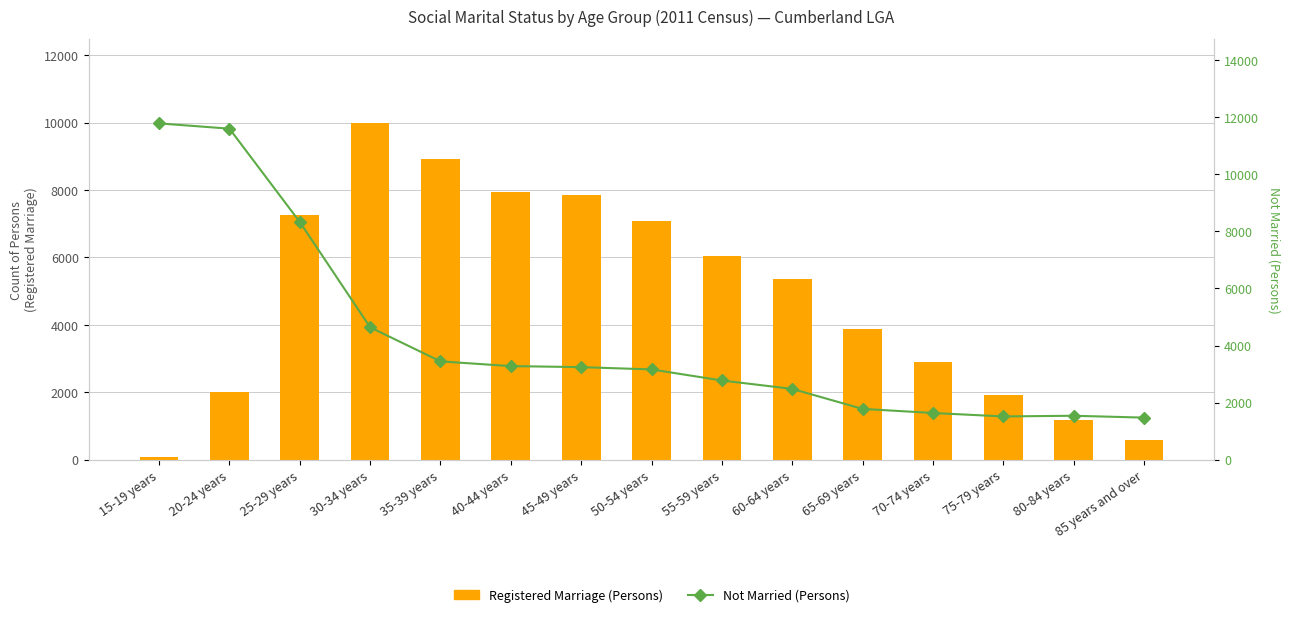

Reading right to left, extract all data points from this chart.

De Facto Marriage (Persons): 10	19	25	51	123	183	333	421	485	520	577	746	955	539	53
Registered Marriage (Persons): 573	1173	1920	2900	3878	5367	6037	7083	7845	7954	8907	9978	7250	2024	70
Not Married (Persons): 1476	1541	1517	1638	1781	2482	2776	3163	3244	3280	3445	4638	8327	11595	11780